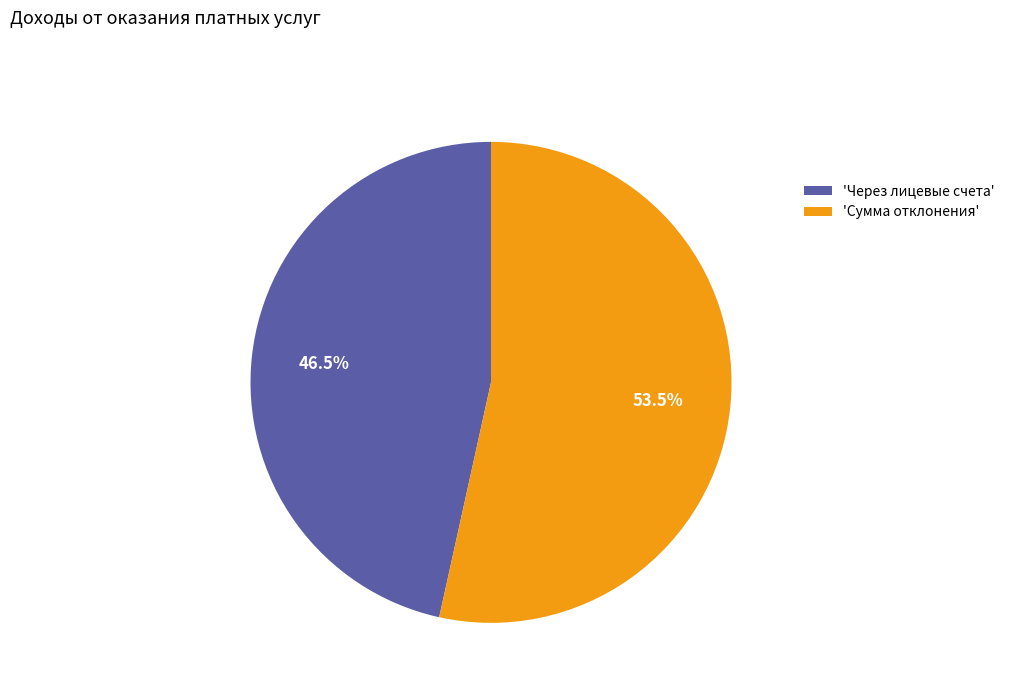

Which category has the smallest portion of the pie?

'Через лицевые счета'